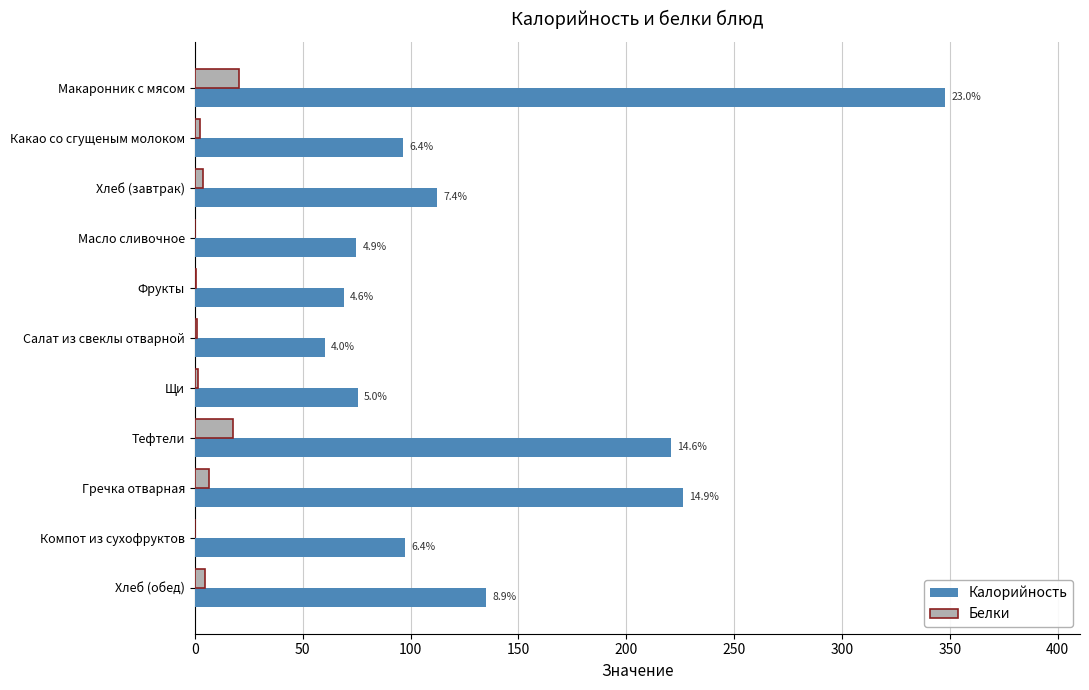

What are all the series names shown in the legend?

Калорийность, Белки